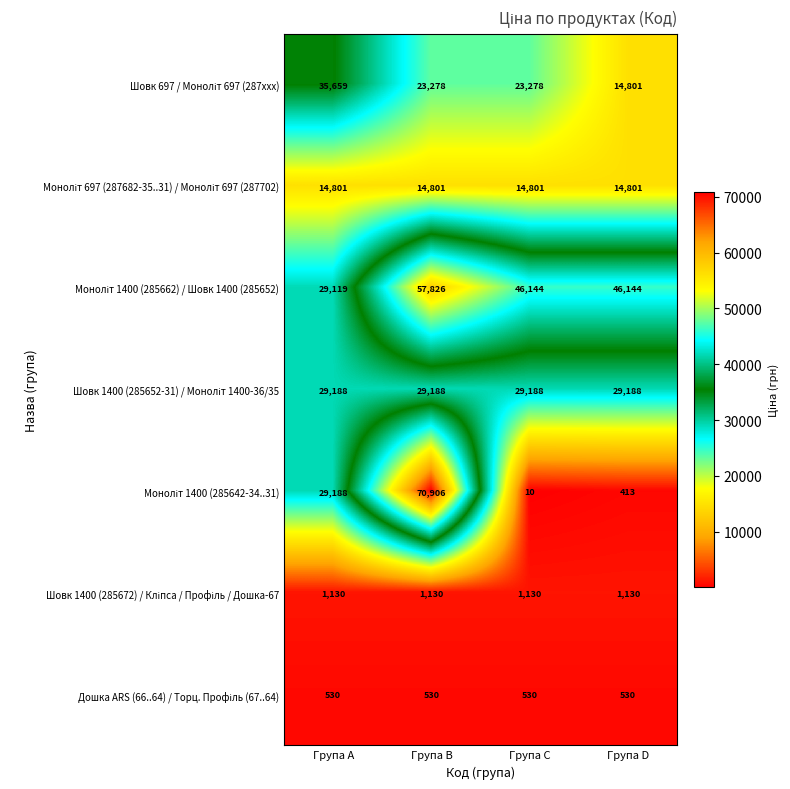

What is the spread (max minus min) of values at Група A?

35129